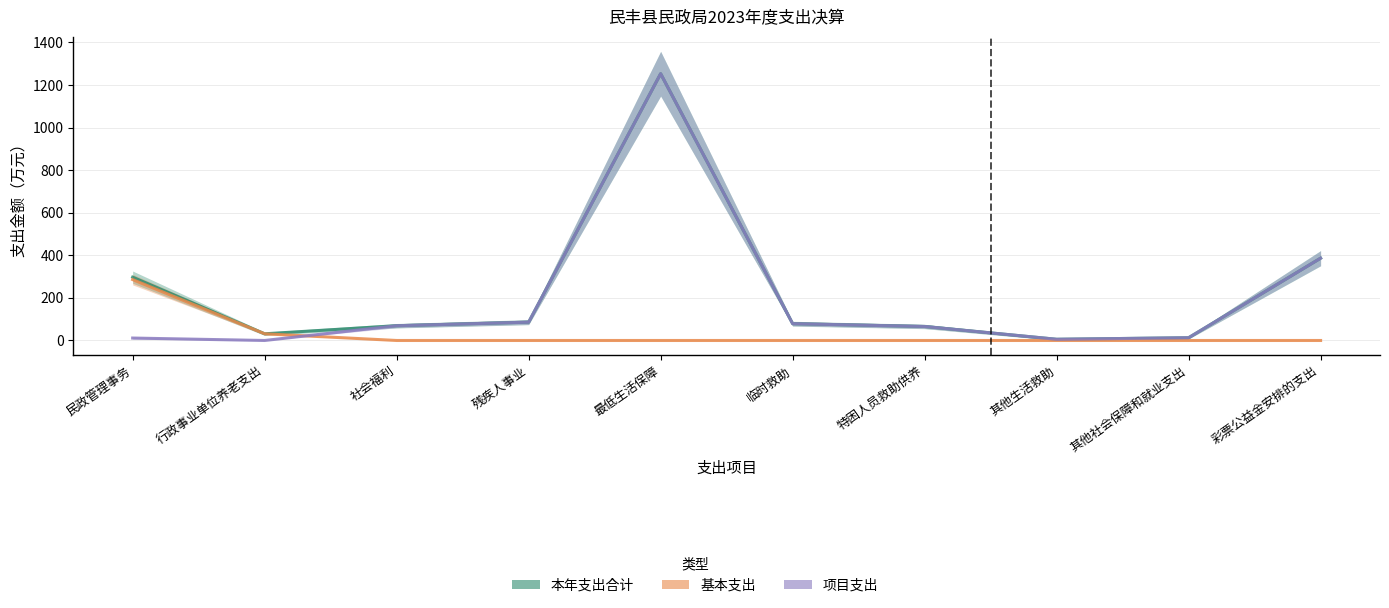

Reading left to right, extract all data points from this chart.

本年支出合计: 民政管理事务=297.4	行政事业单位养老支出=31.4	社会福利=69.3	残疾人事业=86.0	最低生活保障=1253.1	临时救助=78.9	特困人员救助供养=65.8	其他生活救助=5.7	其他社会保障和就业支出=13.0	彩票公益金安排的支出=386.5
基本支出: 民政管理事务=286.0	行政事业单位养老支出=31.4	社会福利=0.0	残疾人事业=0.0	最低生活保障=0.0	临时救助=0.0	特困人员救助供养=0.0	其他生活救助=0.0	其他社会保障和就业支出=0.0	彩票公益金安排的支出=0.0
项目支出: 民政管理事务=11.4	行政事业单位养老支出=0.0	社会福利=69.3	残疾人事业=86.0	最低生活保障=1253.1	临时救助=78.9	特困人员救助供养=65.8	其他生活救助=5.7	其他社会保障和就业支出=13.0	彩票公益金安排的支出=386.5